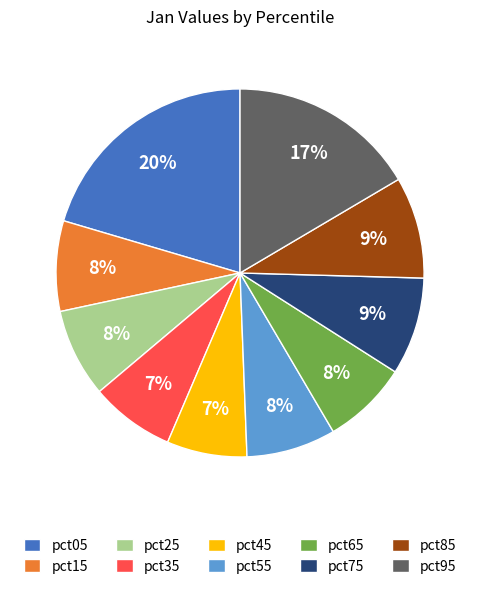

To the nearest percent, what portion does pct35 represent?

7%